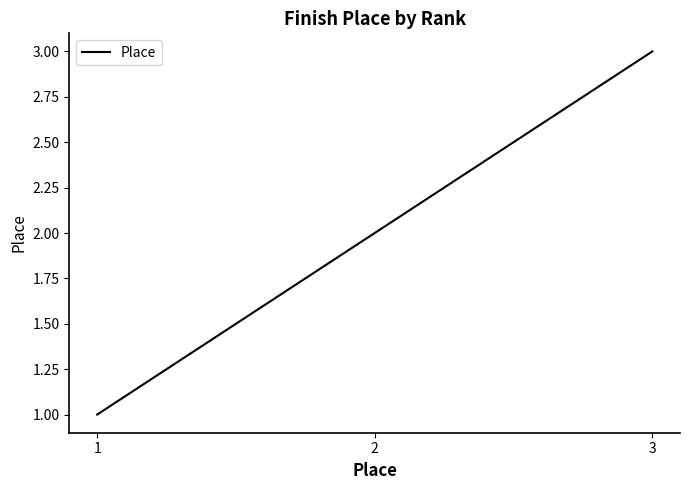

Where is the data nearest to the value 2?

2